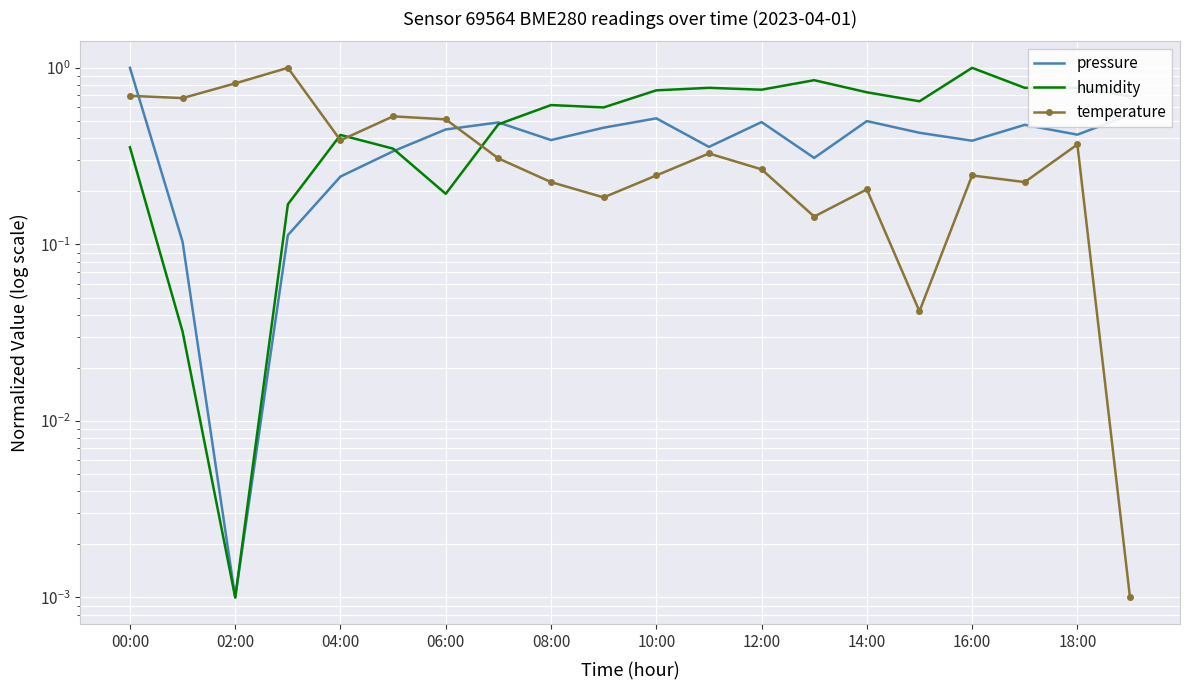

Reading right to left, list all the values displayed in this chart.

pressure: 0.5	0.4	0.5	0.4	0.4	0.5	0.3	0.5	0.4	0.5	0.5	0.4	0.5	0.4	0.3	0.2	0.1	0.0	0.1	1.0
humidity: 0.7	0.8	0.8	1.0	0.6	0.7	0.9	0.8	0.8	0.7	0.6	0.6	0.5	0.2	0.3	0.4	0.2	0.0	0.0	0.4
temperature: 0.0	0.4	0.2	0.2	0.0	0.2	0.1	0.3	0.3	0.2	0.2	0.2	0.3	0.5	0.5	0.4	1.0	0.8	0.7	0.7